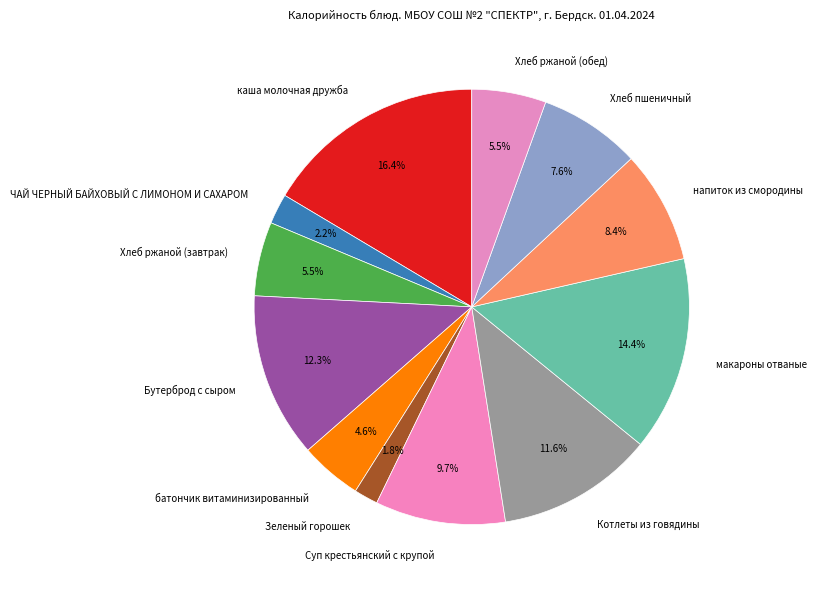

To the nearest percent, what portion does Котлеты из говядины represent?

12%